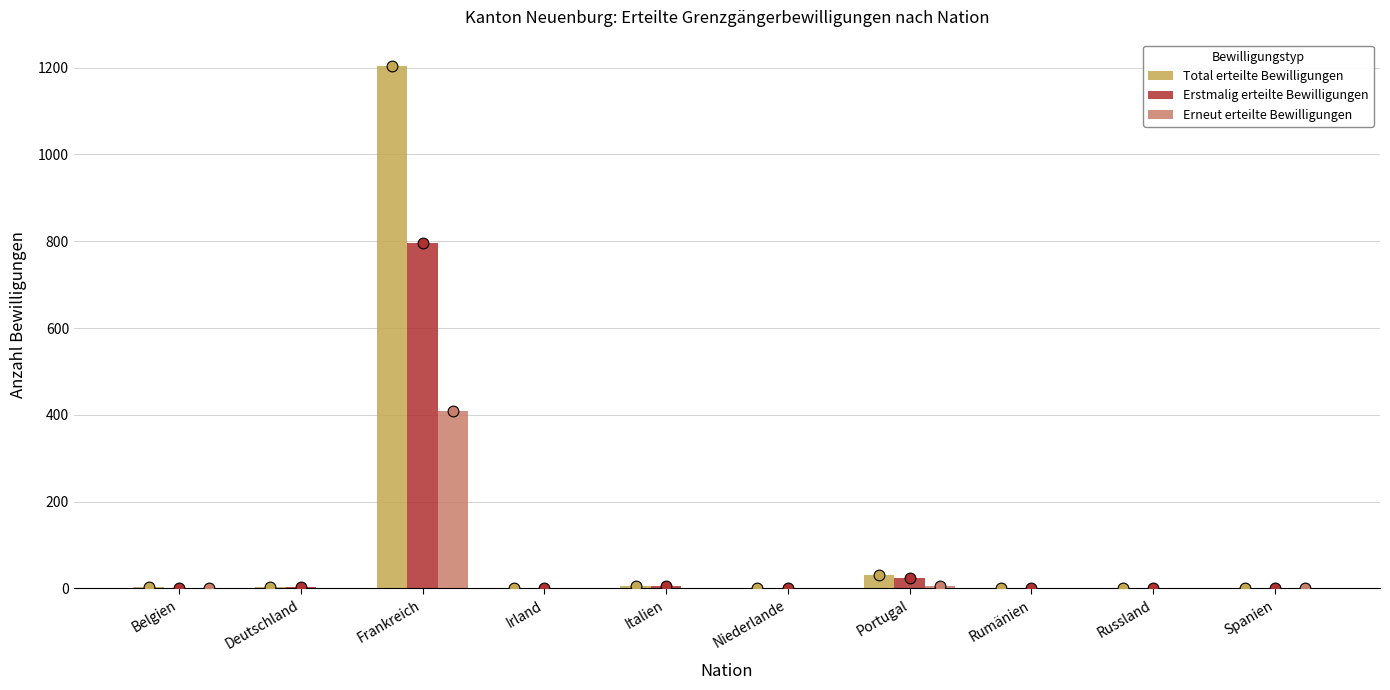

Which series reaches the minimum Y coordinate?

Erneut erteilte Bewilligungen